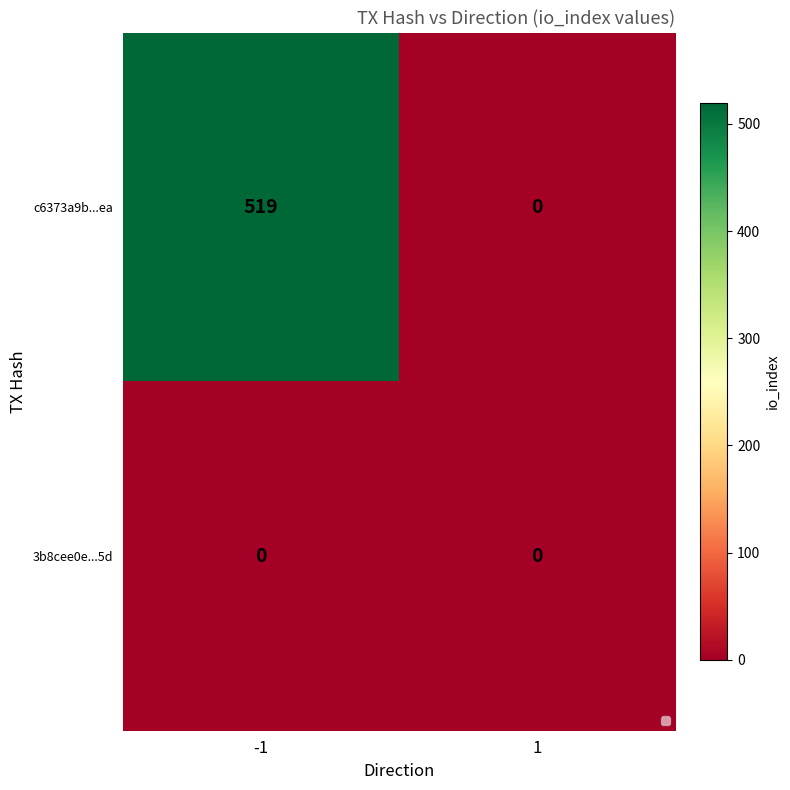

What is the maximum value for c6373a9b...ea?

519